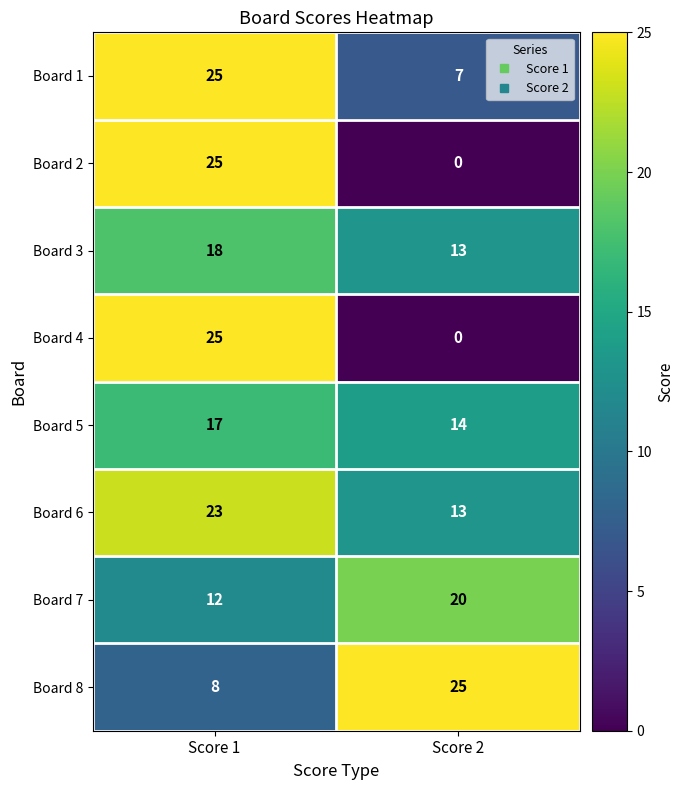

Reading left to right, what are all the values shown in this chart?

Board 1: 25	7
Board 2: 25	0
Board 3: 18	13
Board 4: 25	0
Board 5: 17	14
Board 6: 23	13
Board 7: 12	20
Board 8: 8	25